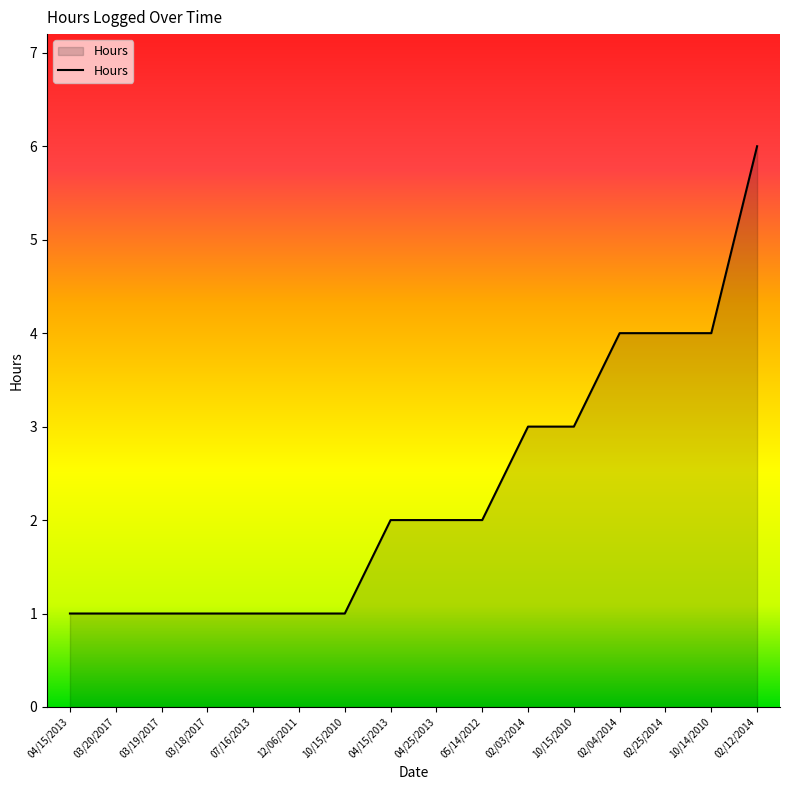

Count the number of data series in this chart.

1